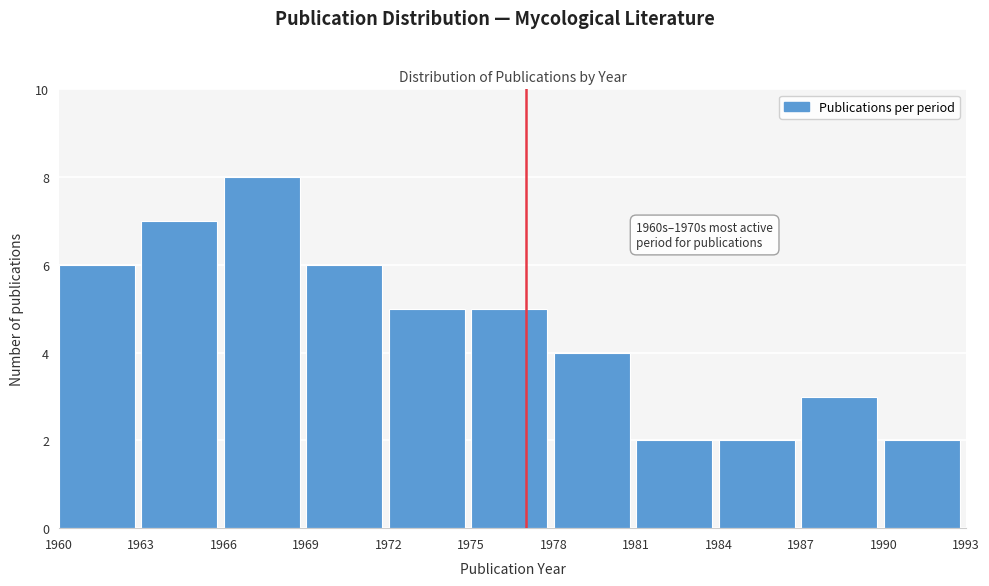

Which range on the x-axis has the tallest bar?

1966 to 1969